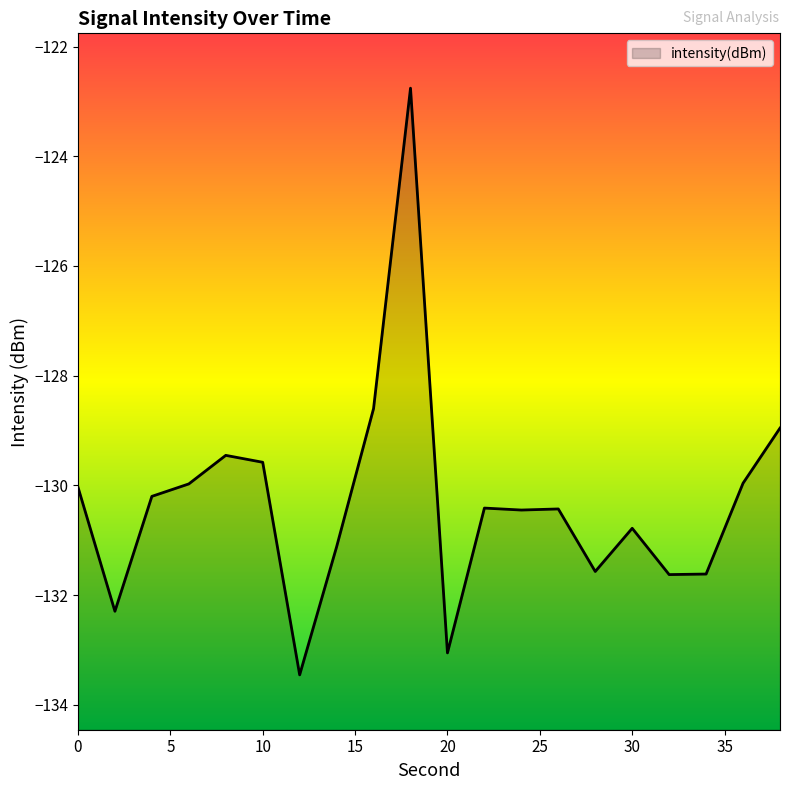

True or false: the data shows -129.5 at 8.

True